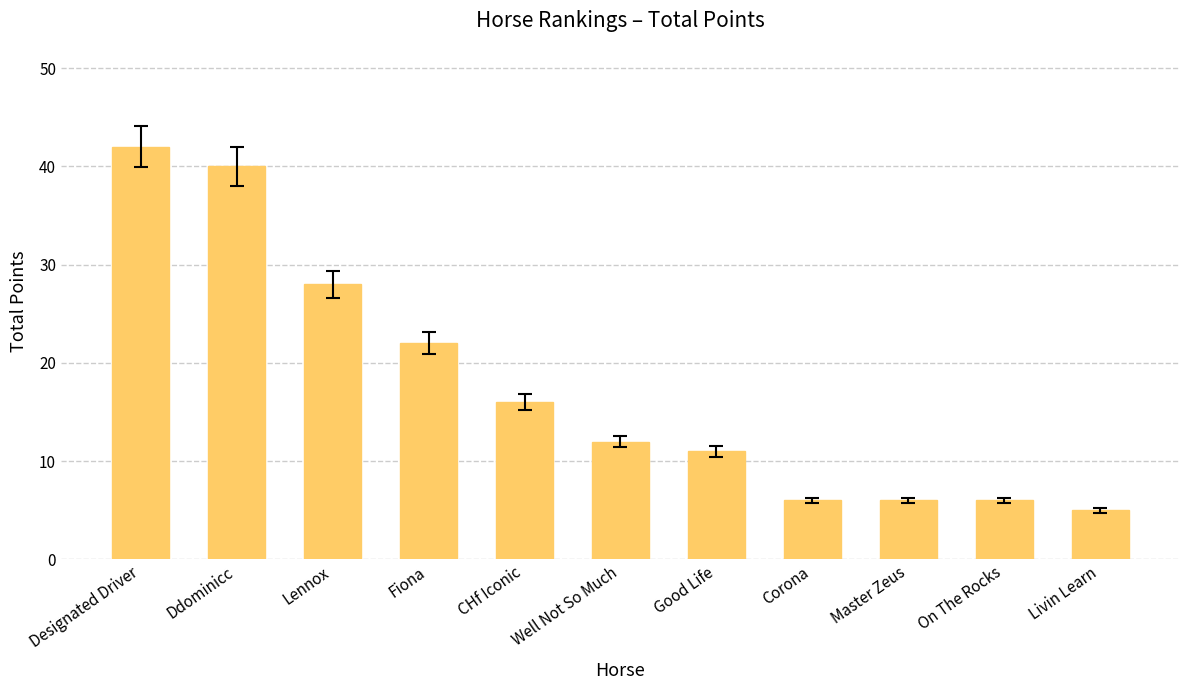

How many bars are there in total?

11